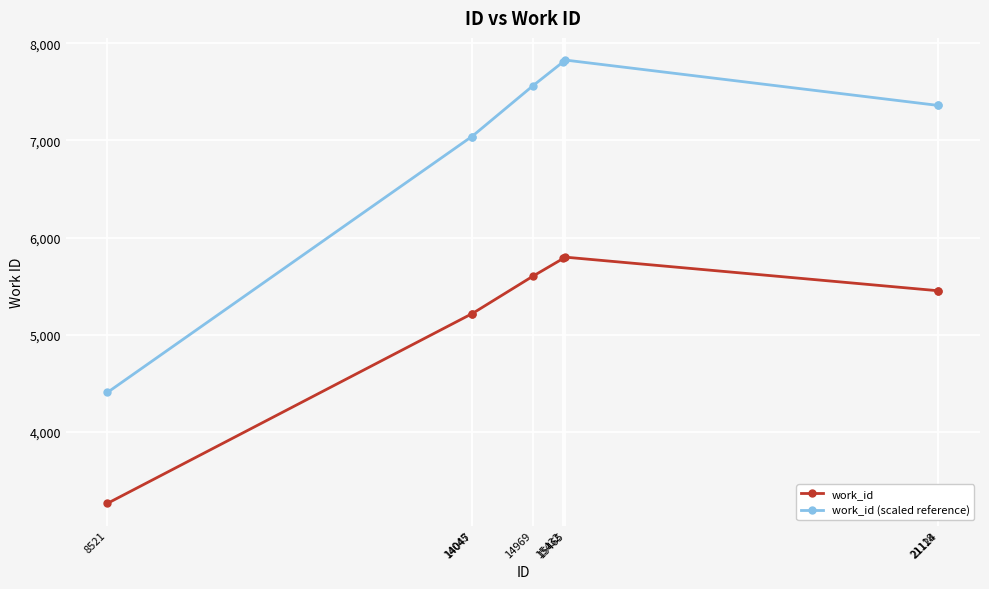

Read the work_id value at 15432.

5784.0